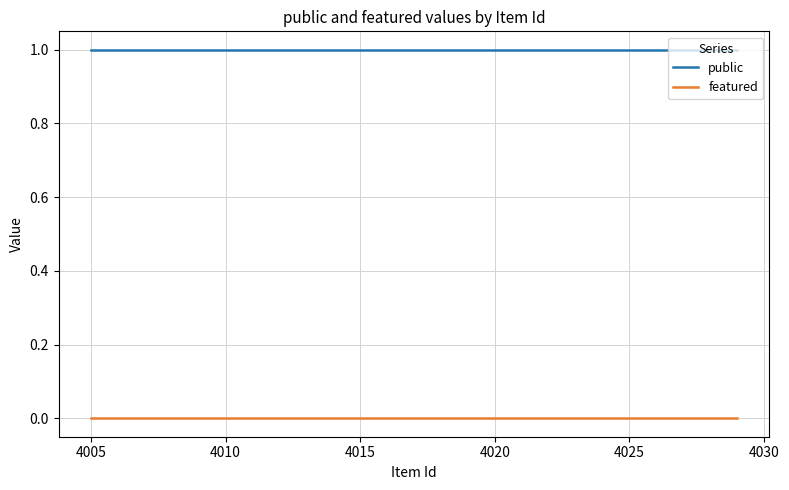

List the series in order of their overall mean, lowest first.

featured, public